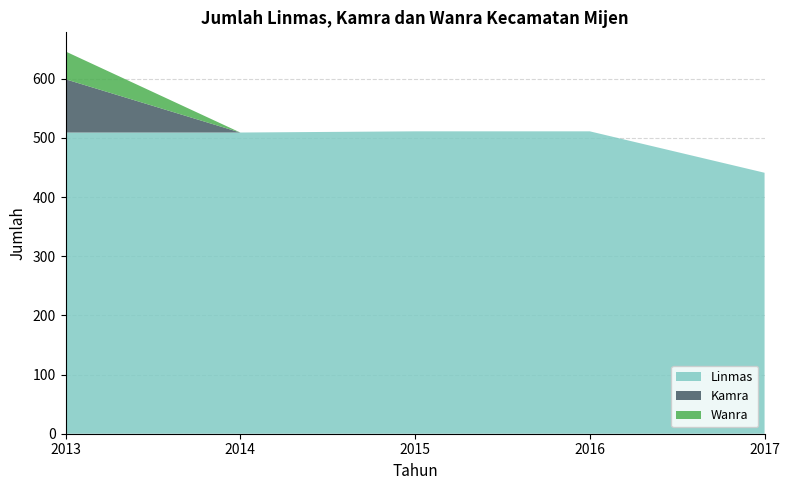

Reading left to right, list all the values displayed in this chart.

Linmas: 509	509	511	511	441
Kamra: 90	0	0	0	0
Wanra: 47	0	0	0	0